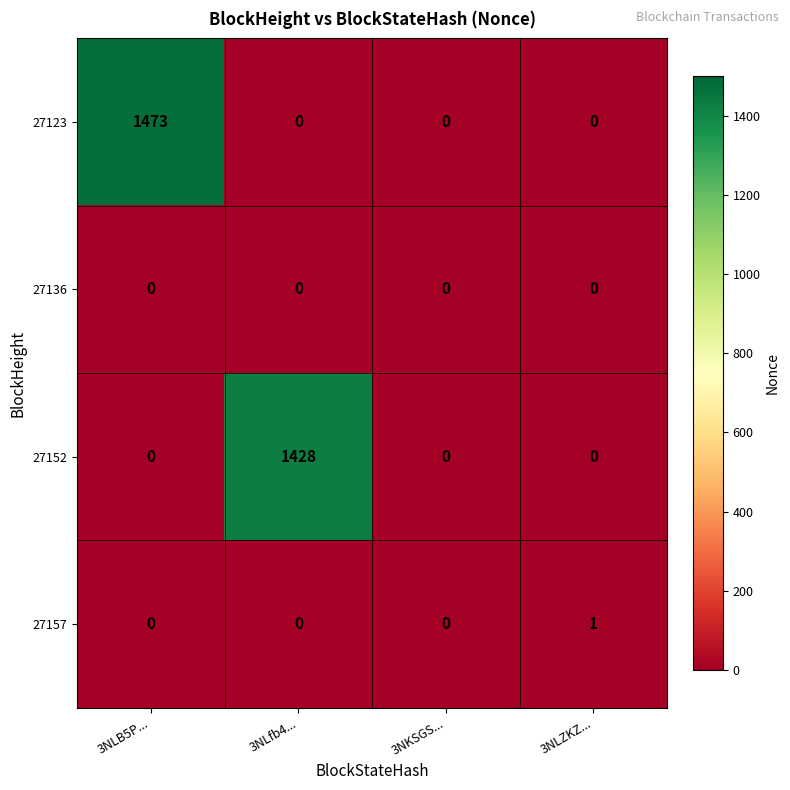

Is it true that 27157 equals 1 at 3NLZKZ...?

True